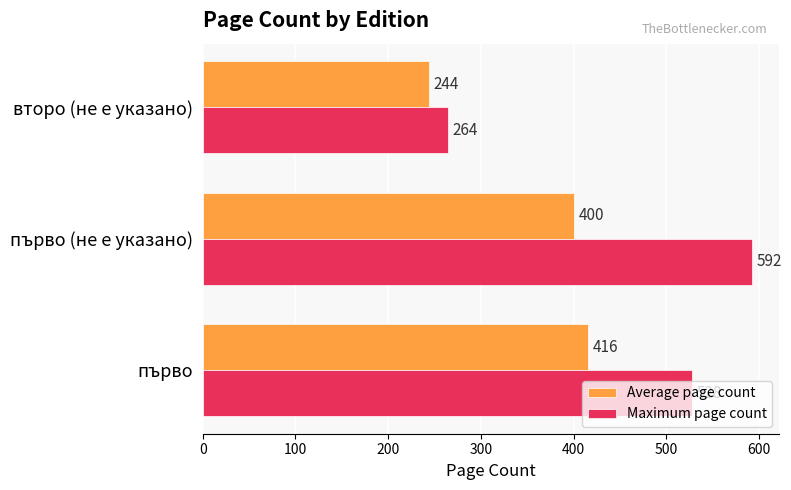

Which series has the largest total across all categories?

Maximum page count